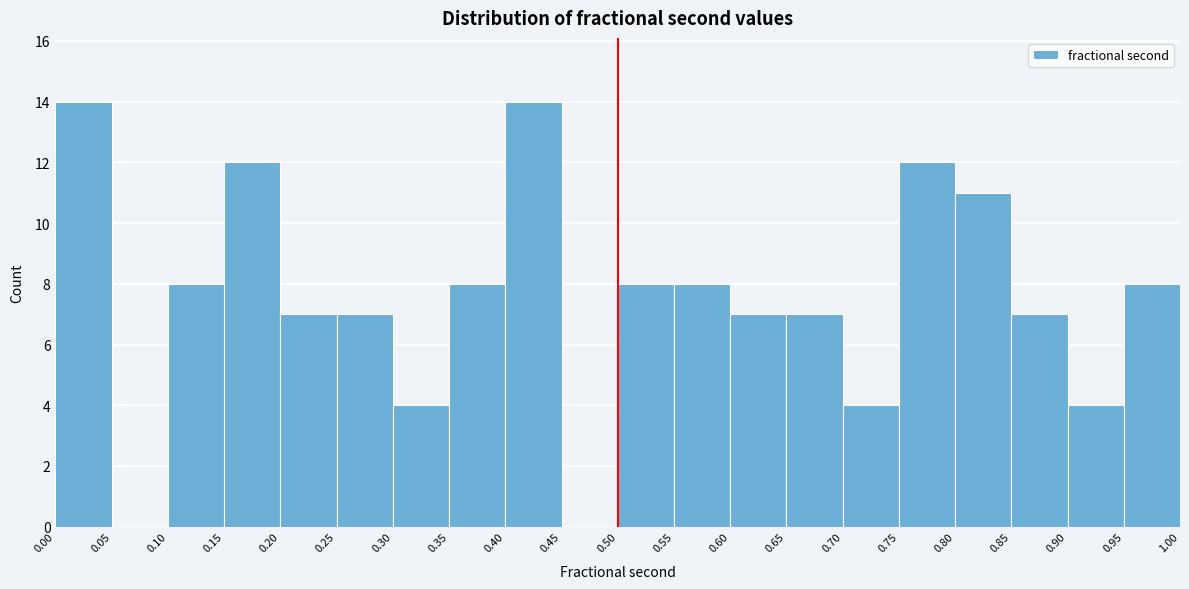

How tall is the bar that spans 0.70 to 0.75 on the x-axis? The values are not printed on the chart, so give them approximately, as read against the axis.

4